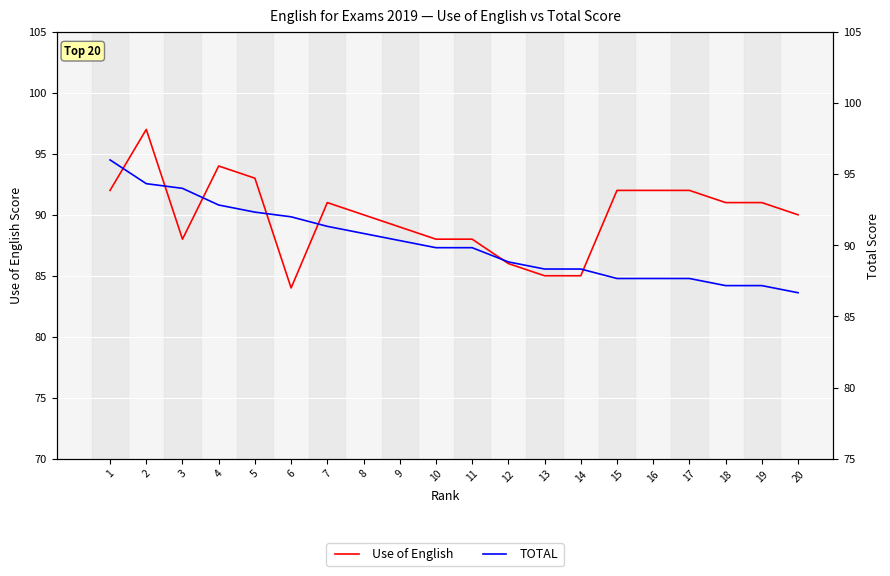

What is the difference between the maximum and minimum values in the TOTAL series?

9.3